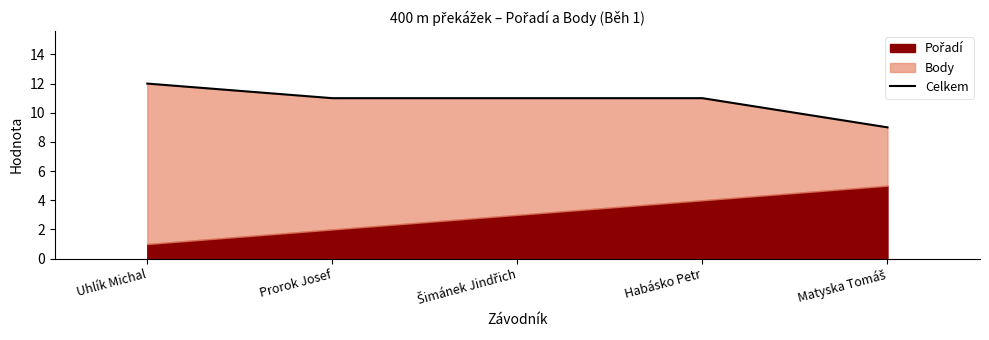

The chart shows a value of 12 at Matyska Tomáš. True or false?

False